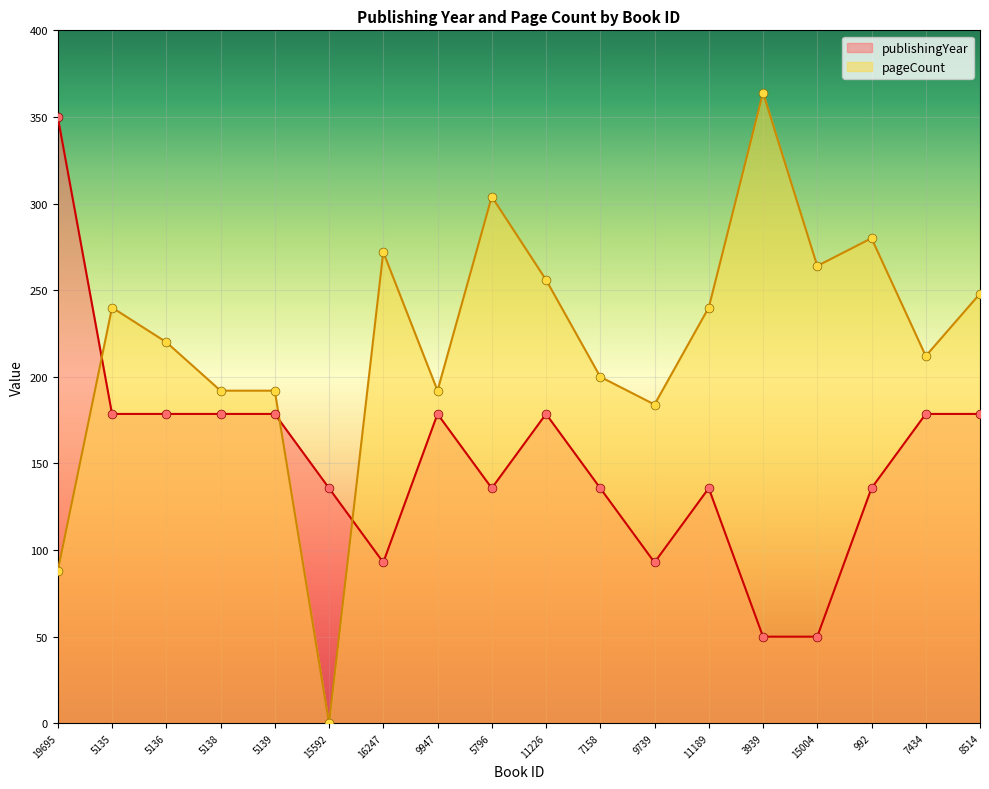

Which series contains the highest Y value?

pageCount